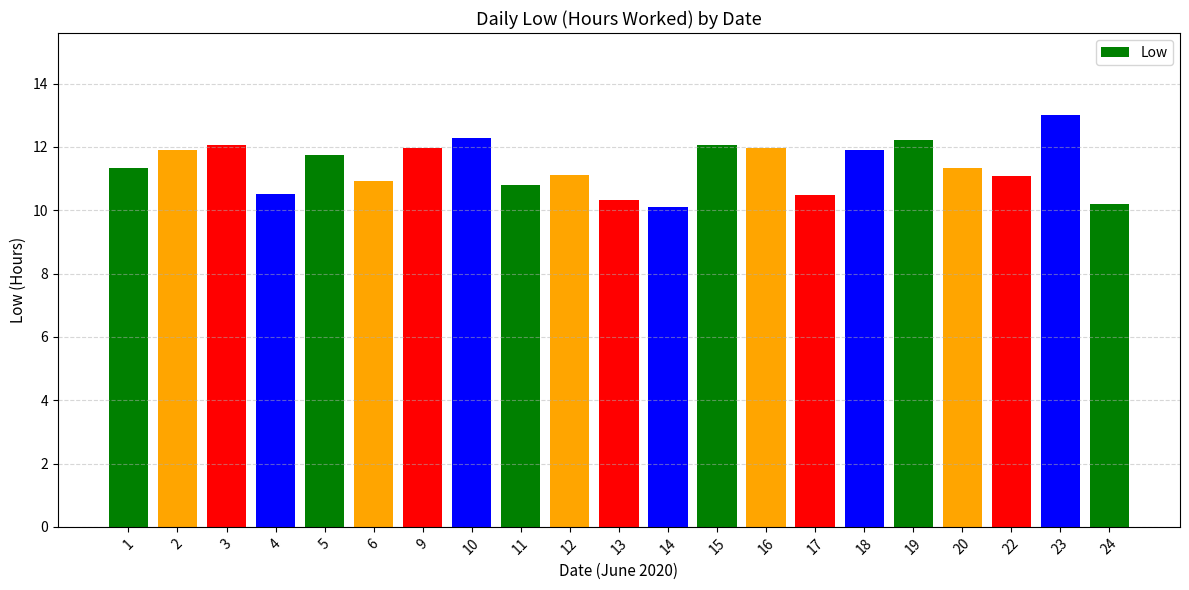

What is the sum of the values at 17 and 5?

22.2